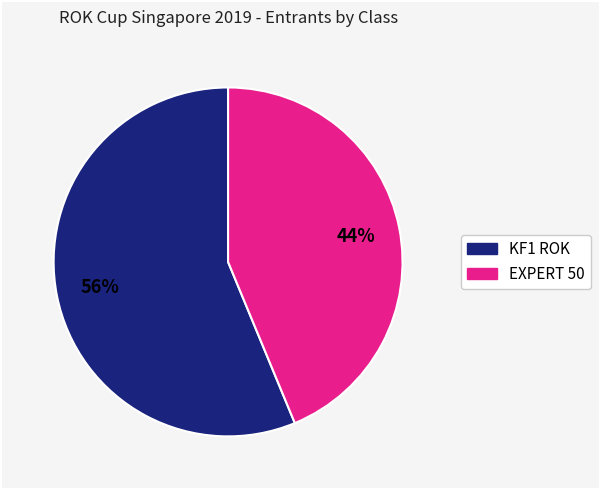

Approximately how many times larger is the value at EXPERT 50 compared to KF1 ROK?

0.8